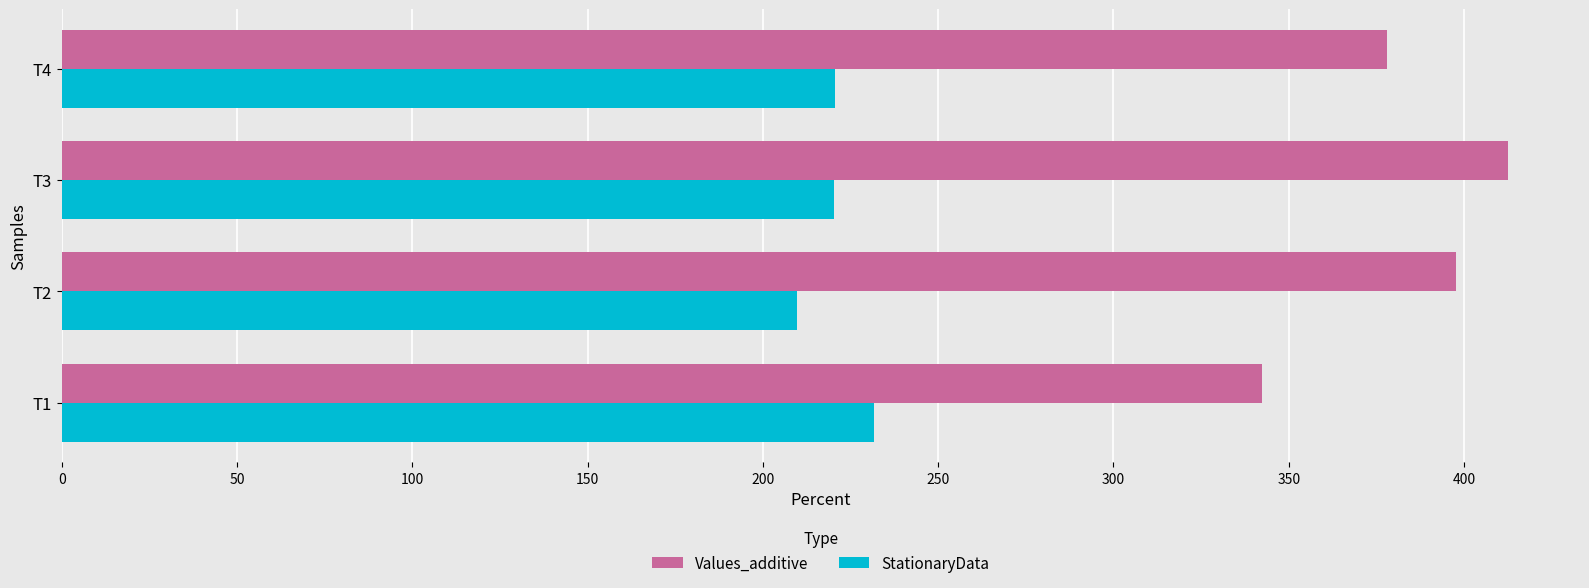

What is the minimum value for StationaryData?

209.8